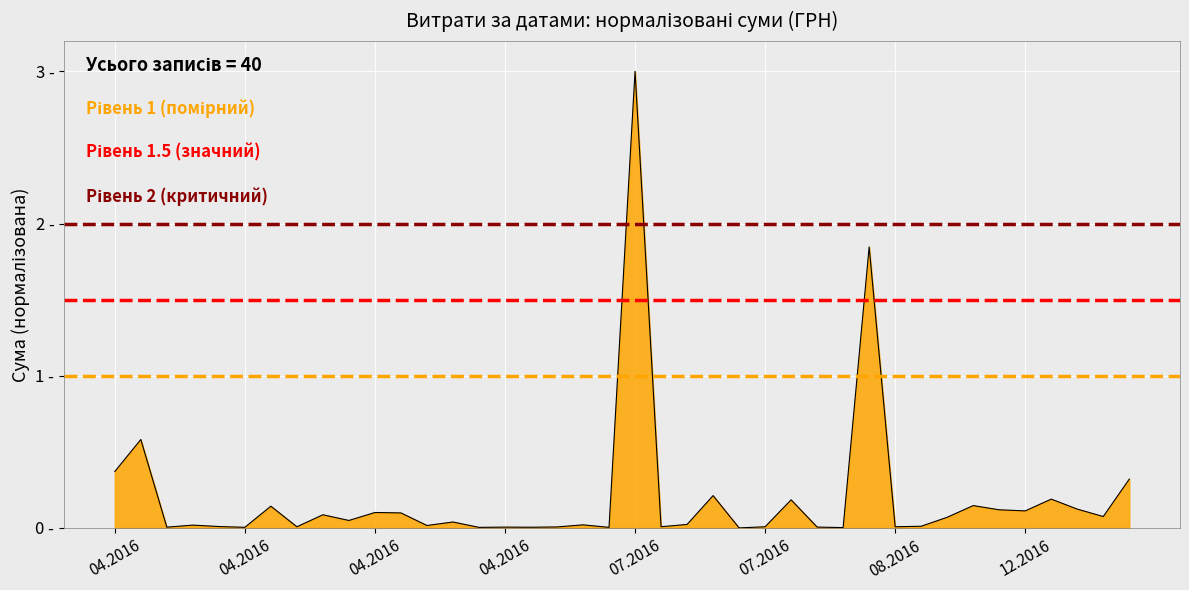

Is it true that Рівень 1 equals 0.6 at 04.2016?

False